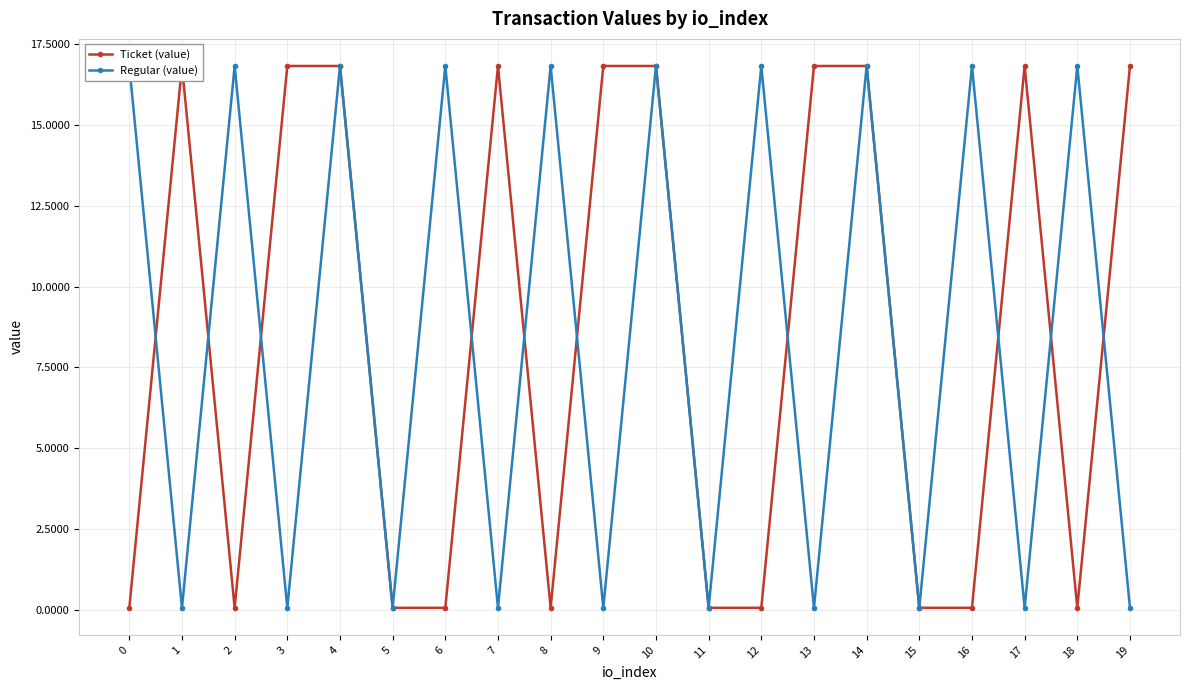

What are all the series names shown in the legend?

Ticket (value), Regular (value)